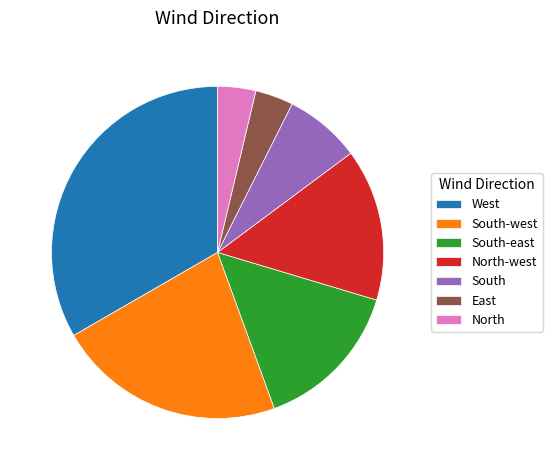

Does South-east represent more than half of the total?

No